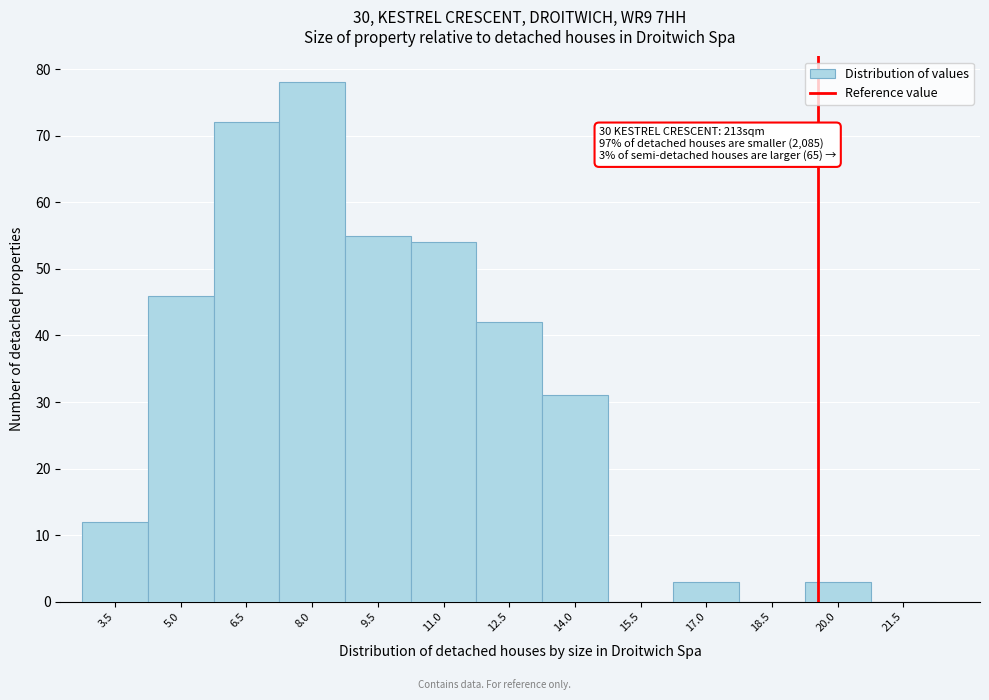

Reading left to right, what are all the values shown in this chart?

3.5=12	5.0=46	6.5=72	8.0=78	9.5=55	11.0=54	12.5=42	14.0=31	15.5=0	17.0=3	18.5=0	20.0=3	21.5=0